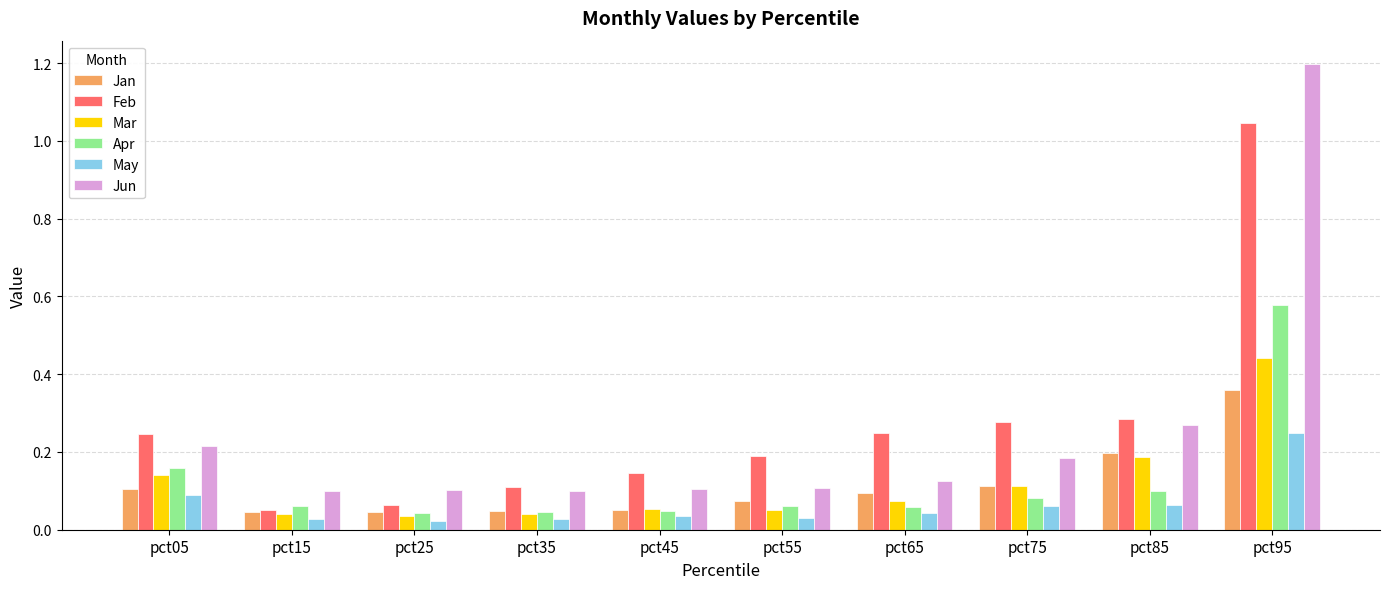

What is the sum of all Mar values?

1.2